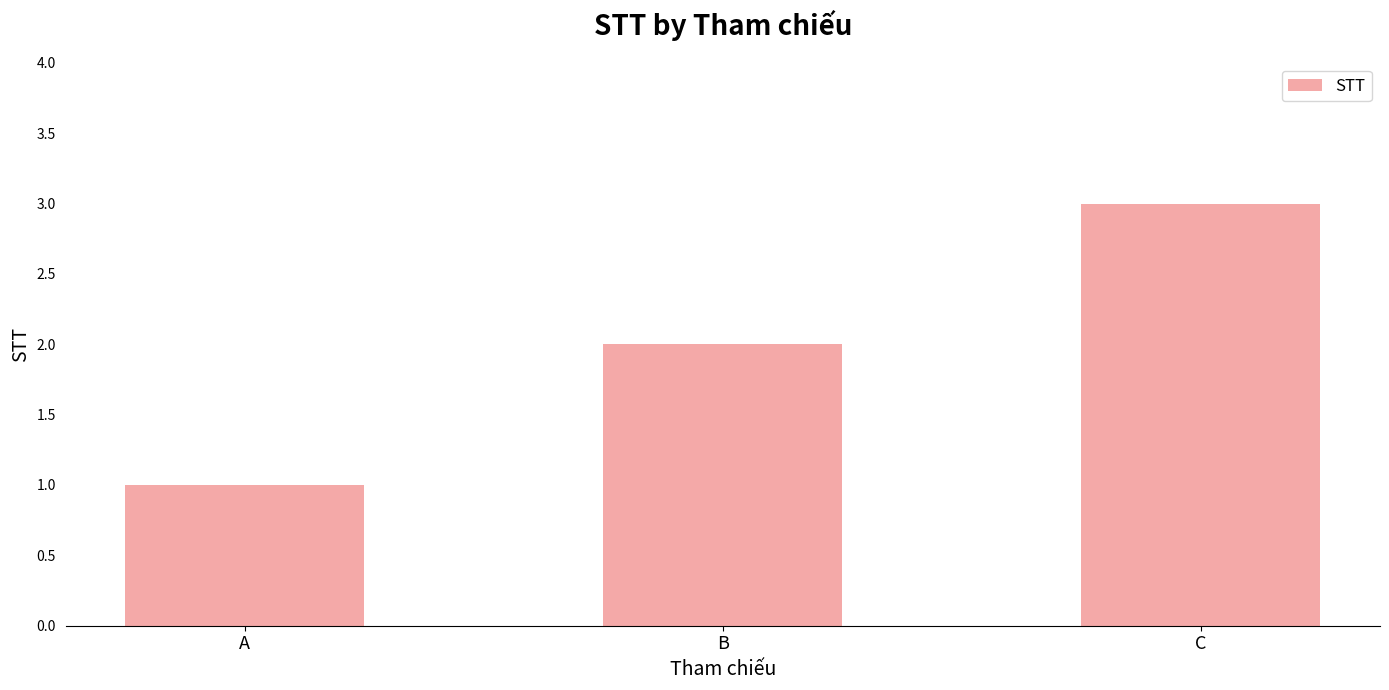

What is the difference between the maximum and minimum values?

2